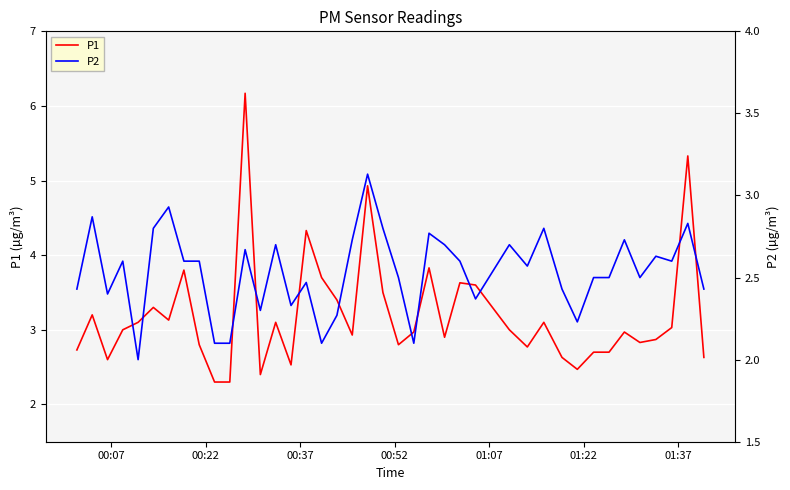

Reading right to left, extract all data points from this chart.

P1: 2.6	5.3	3.0	2.9	2.8	3.0	2.7	2.7	2.5	2.6	3.1	2.8	3.0	3.6	3.6	2.9	3.8	3.0	2.8	3.5	4.9	2.9	3.4	3.7	4.3	2.5	3.1	2.4	6.2	2.3	2.3	2.8	3.8	3.1	3.3	3.1	3.0	2.6	3.2	2.7
P2: 2.4	2.8	2.6	2.6	2.5	2.7	2.5	2.5	2.2	2.4	2.8	2.6	2.7	2.4	2.6	2.7	2.8	2.1	2.5	2.8	3.1	2.7	2.3	2.1	2.5	2.3	2.7	2.3	2.7	2.1	2.1	2.6	2.6	2.9	2.8	2.0	2.6	2.4	2.9	2.4